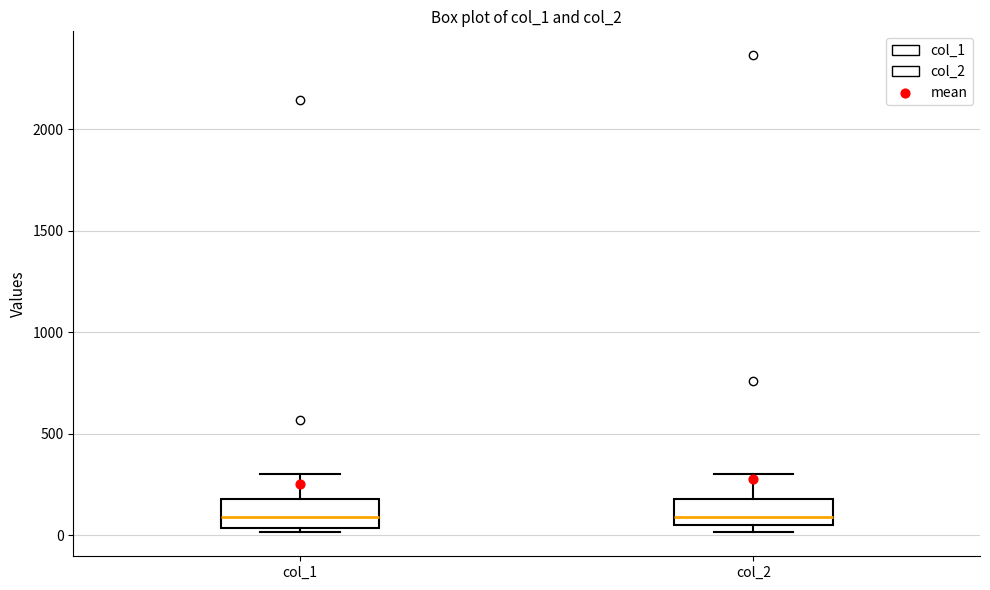

Reading left to right, read every box against the y-axis: the position of its median line, the range the box covers, and the ends of its whiskers. The values are not printed on the chart, so give them approximately, as read against the axis.

col_1: median 100, box 50 to 200, whiskers 0 to 300
col_2: median 100, box 50 to 200, whiskers 0 to 300